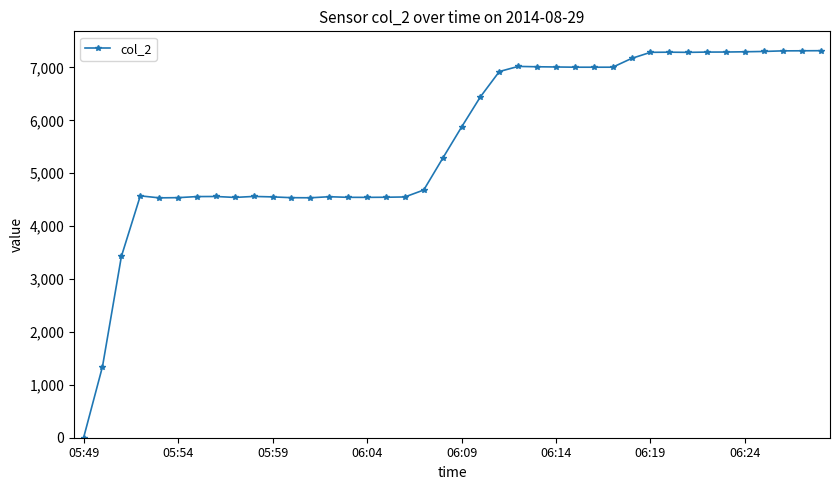

What is the sum of all values?

224454.9